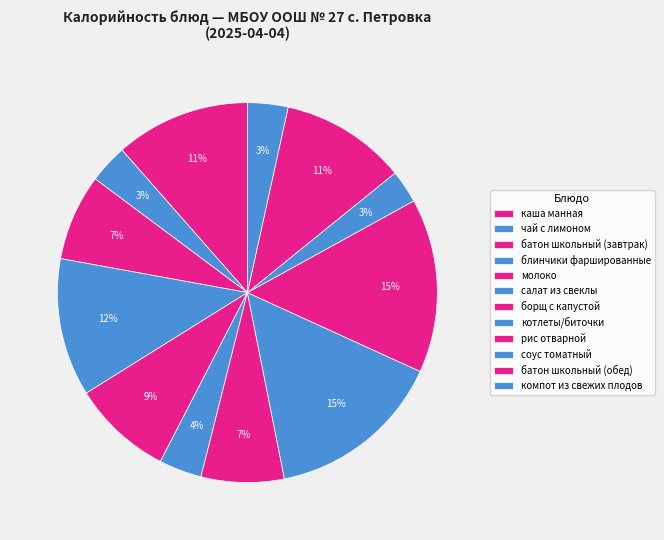

How many segments does this pie chart have?

12